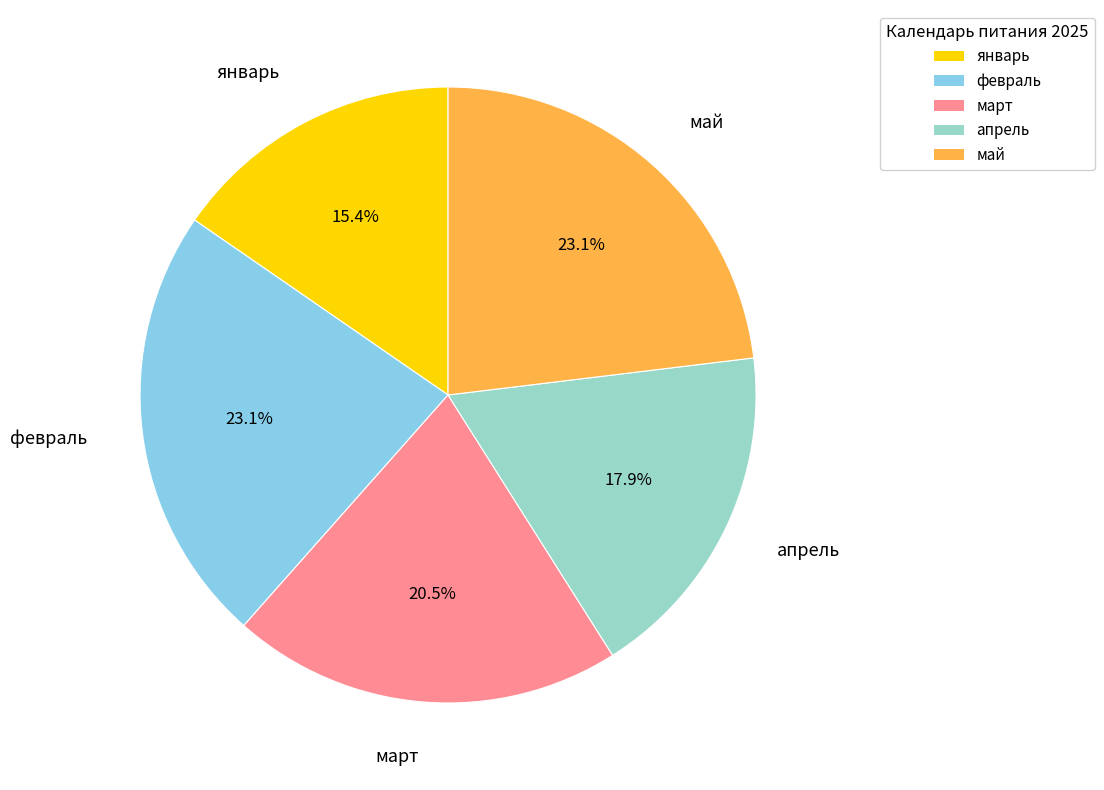

Is there a majority slice in this chart?

No